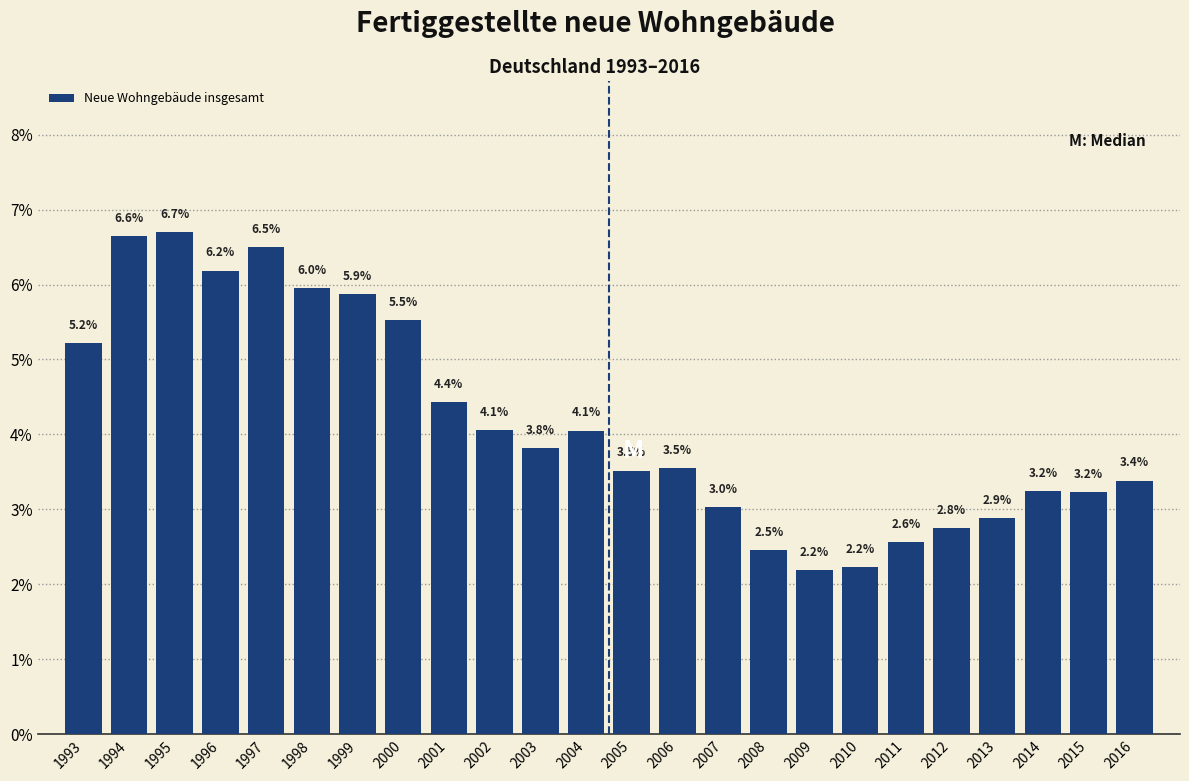

Reading left to right, transcribe all the data shown in this chart.

1993=5.2	1994=6.6	1995=6.7	1996=6.2	1997=6.5	1998=6.0	1999=5.9	2000=5.5	2001=4.4	2002=4.1	2003=3.8	2004=4.1	2005=3.5	2006=3.5	2007=3.0	2008=2.5	2009=2.2	2010=2.2	2011=2.6	2012=2.8	2013=2.9	2014=3.2	2015=3.2	2016=3.4